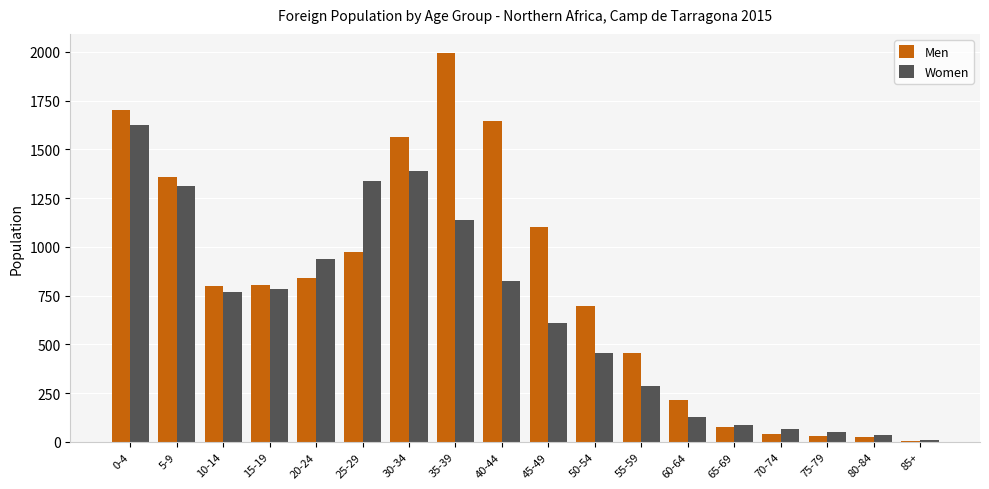

Which label corresponds to the largest value in the chart?

35-39